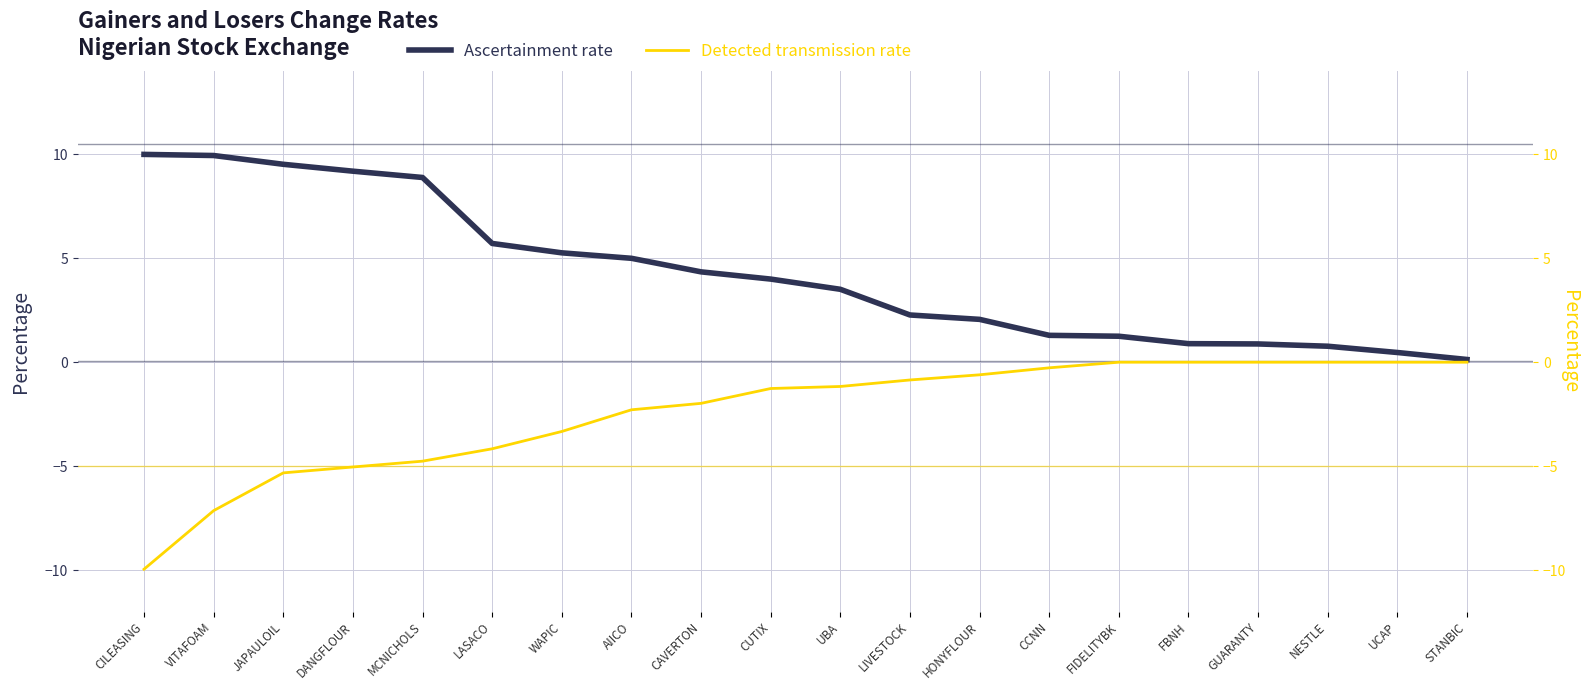

True or false: Ascertainment rate and Detected transmission rate cross at least once.

False